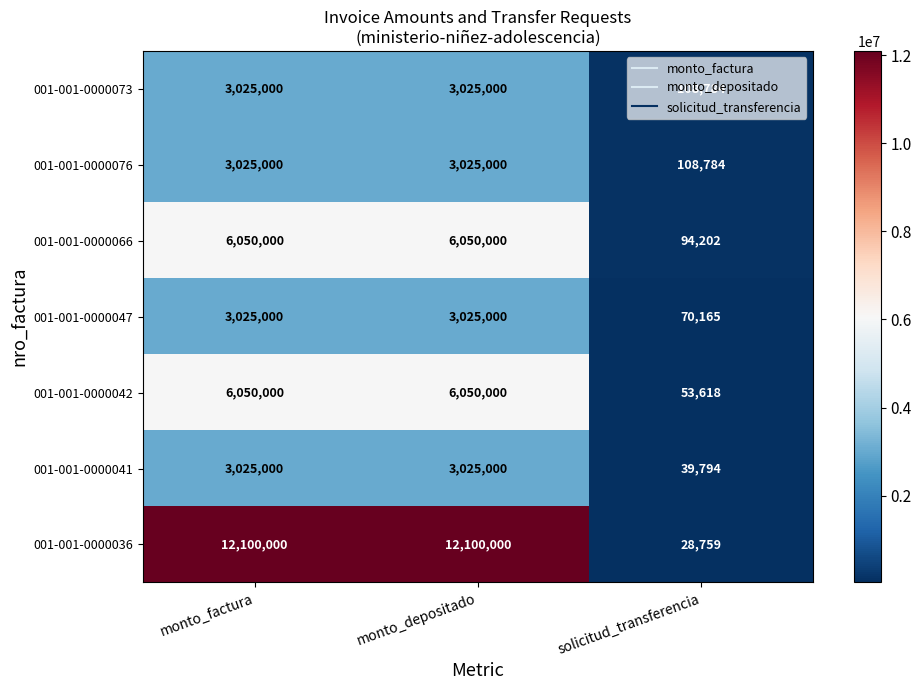

What is the smallest value displayed?

28759